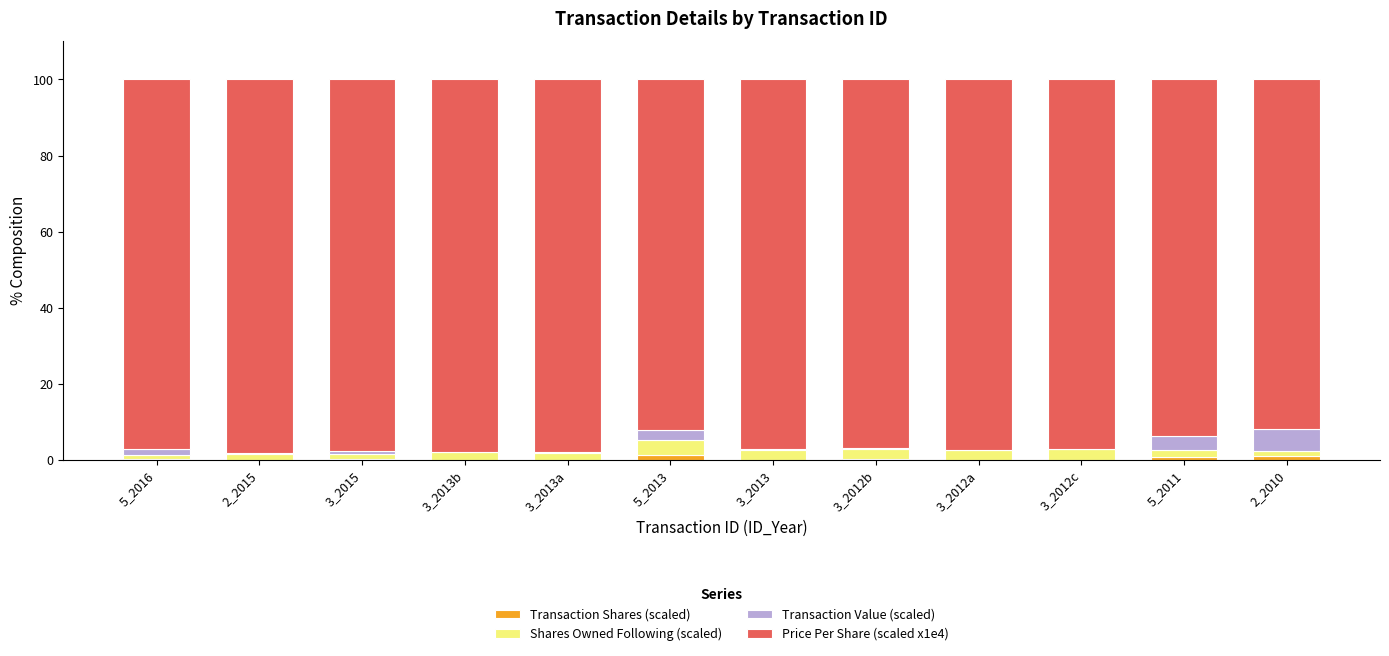

The Transaction Shares (scaled) series shows 0.8 at 5_2011. True or false?

True